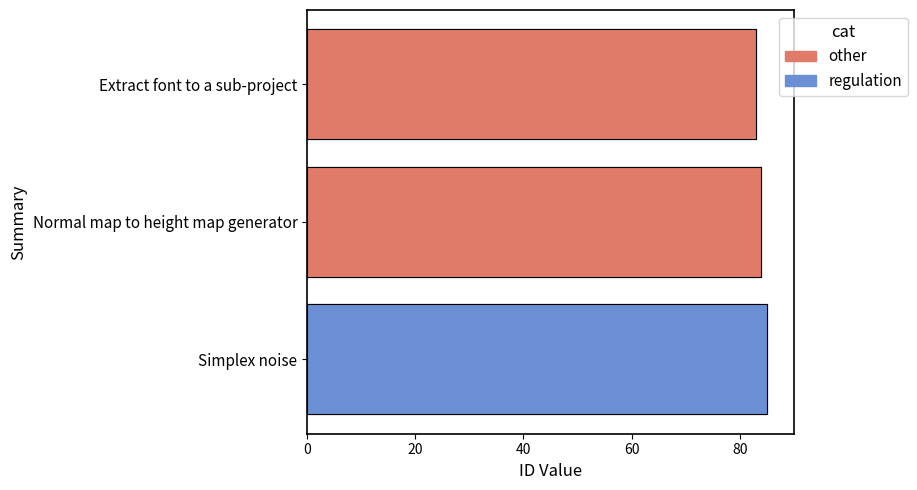

List the labels in order of value, smallest first.

Extract font to a sub-project, Normal map to height map generator, Simplex noise